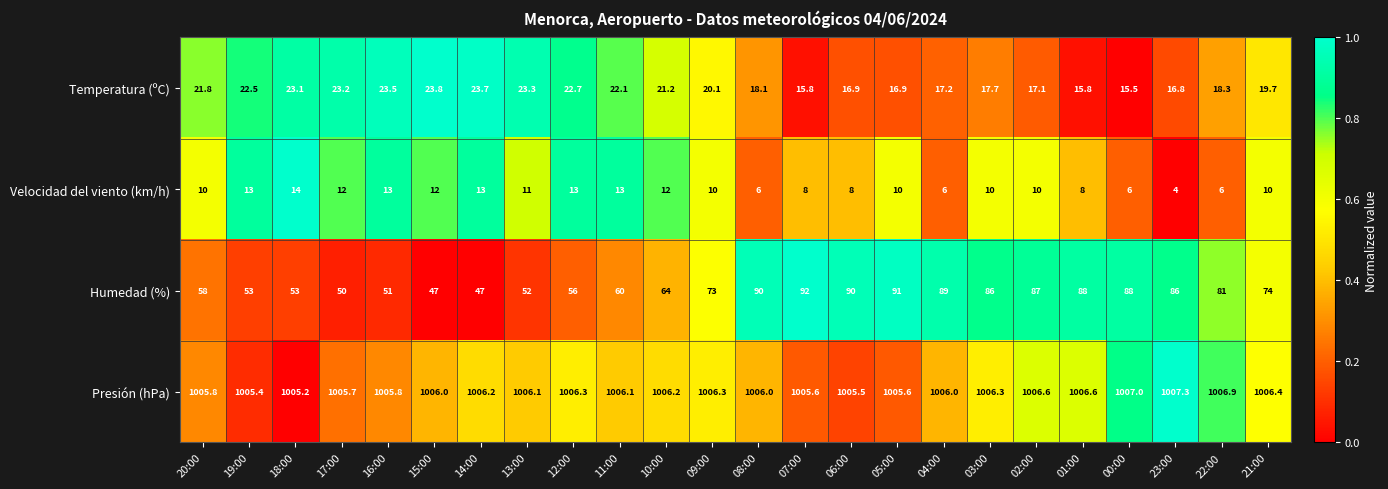

Which category has the lowest value across all series?

23:00